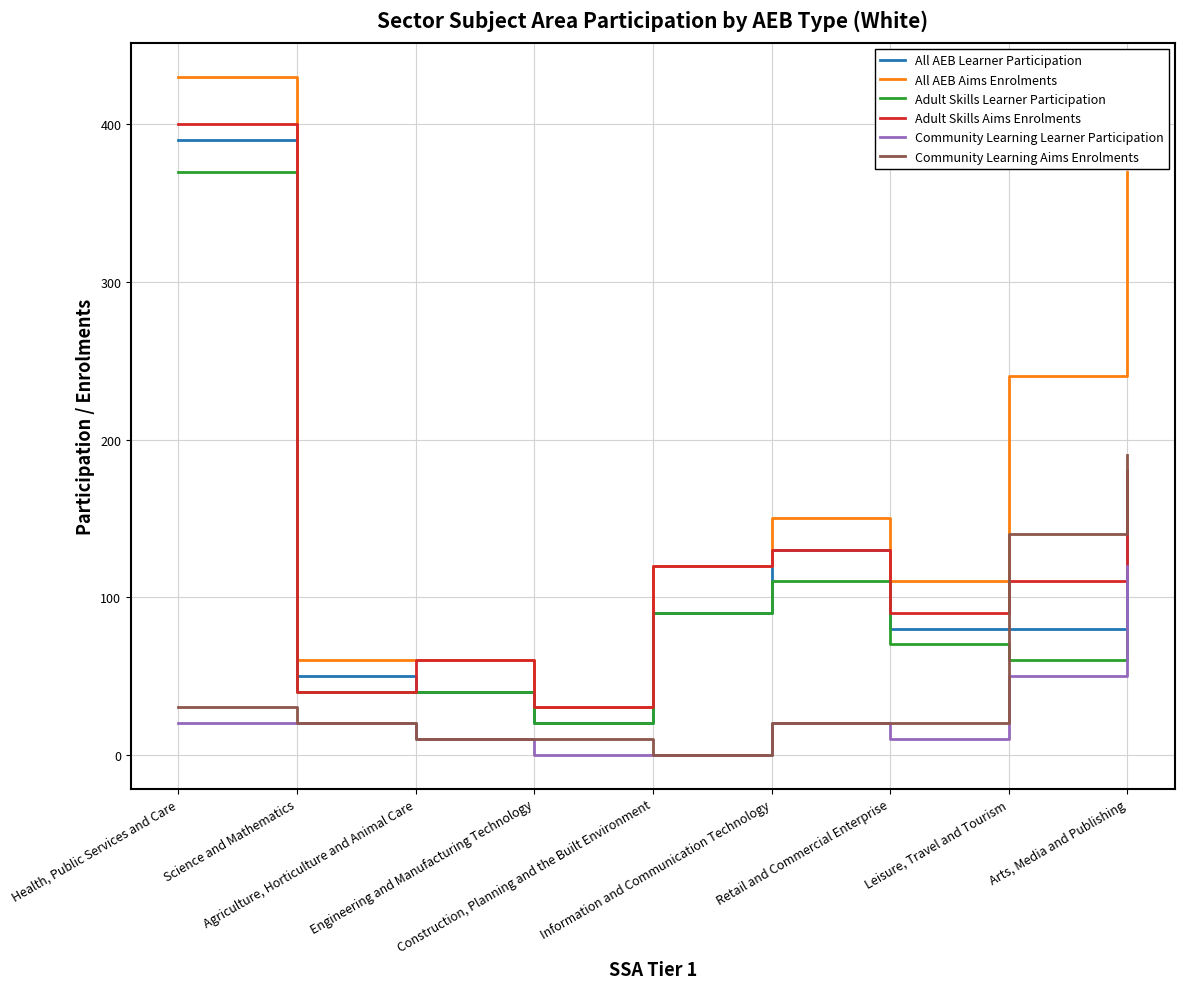

Which series has the widest spread of values?

All AEB Aims Enrolments